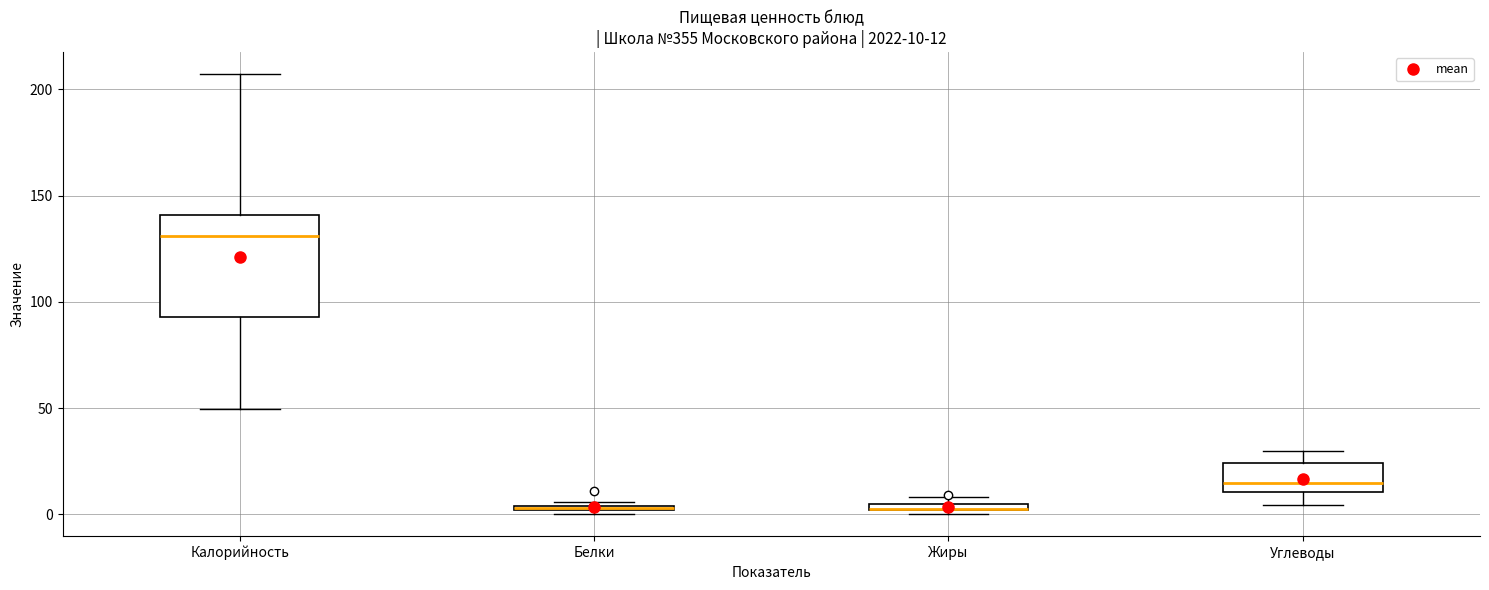

Comparing the boxes themselves (not the whiskers), which one is the tallest?

Калорийность